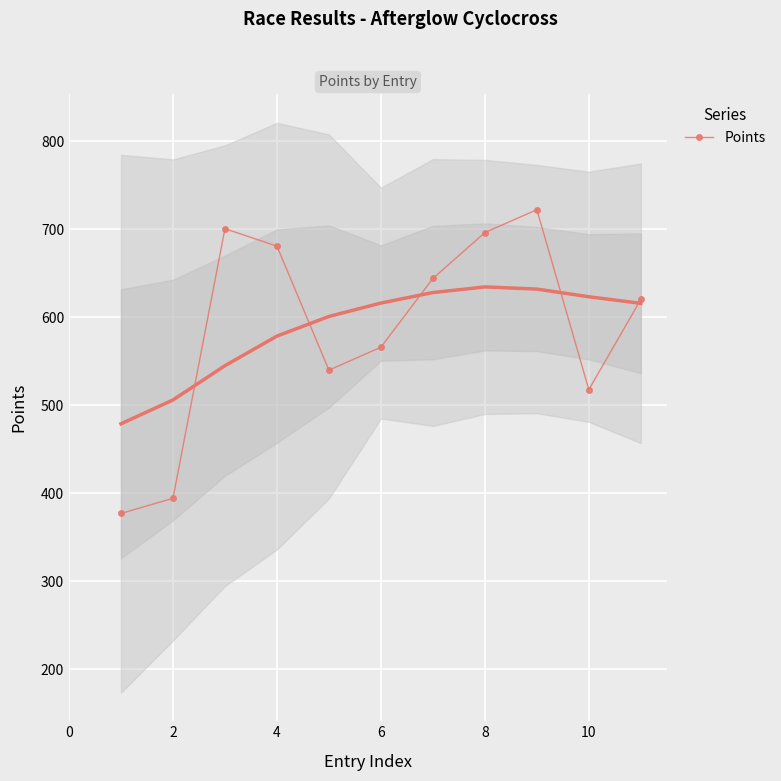

What is the highest value of the Points series?

722.5